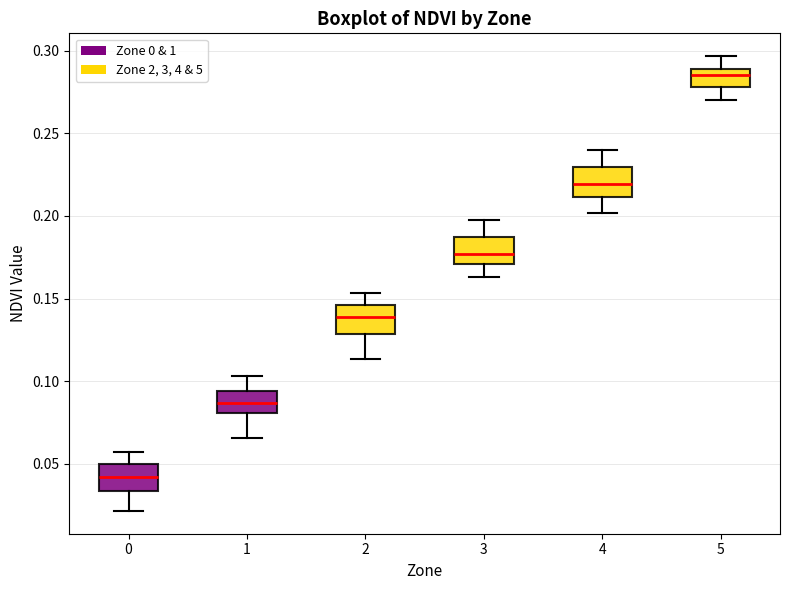

Reading left to right, read every box against the y-axis: the position of its median line, the range the box covers, and the ends of its whiskers. The values are not printed on the chart, so give them approximately, as read against the axis.

0: median 0.040, box 0.035 to 0.050, whiskers 0.020 to 0.055
1: median 0.085, box 0.080 to 0.095, whiskers 0.065 to 0.105
2: median 0.140, box 0.130 to 0.145, whiskers 0.115 to 0.155
3: median 0.175, box 0.170 to 0.185, whiskers 0.165 to 0.195
4: median 0.220, box 0.210 to 0.230, whiskers 0.200 to 0.240
5: median 0.285, box 0.280 to 0.290, whiskers 0.270 to 0.295